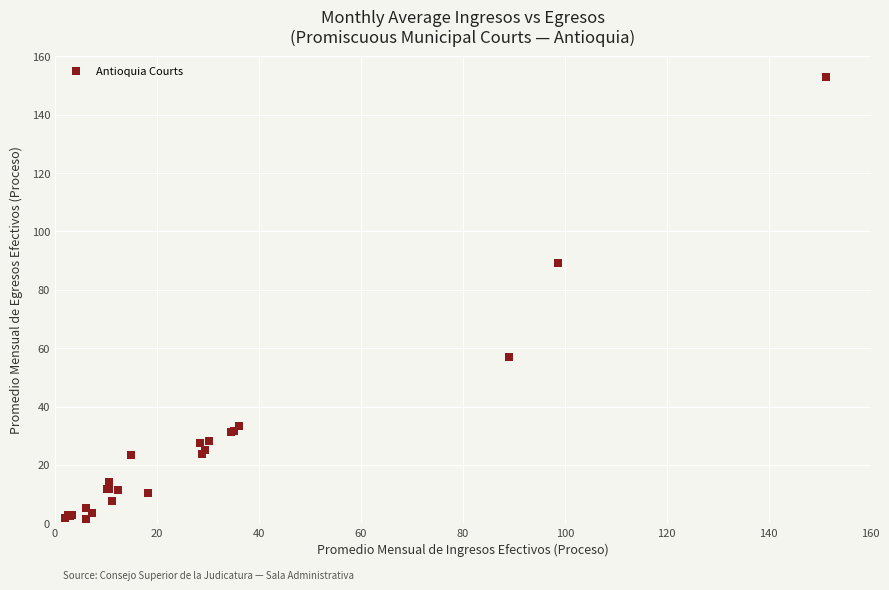

What Y value in the scatter plot is closest to 77?

89.2